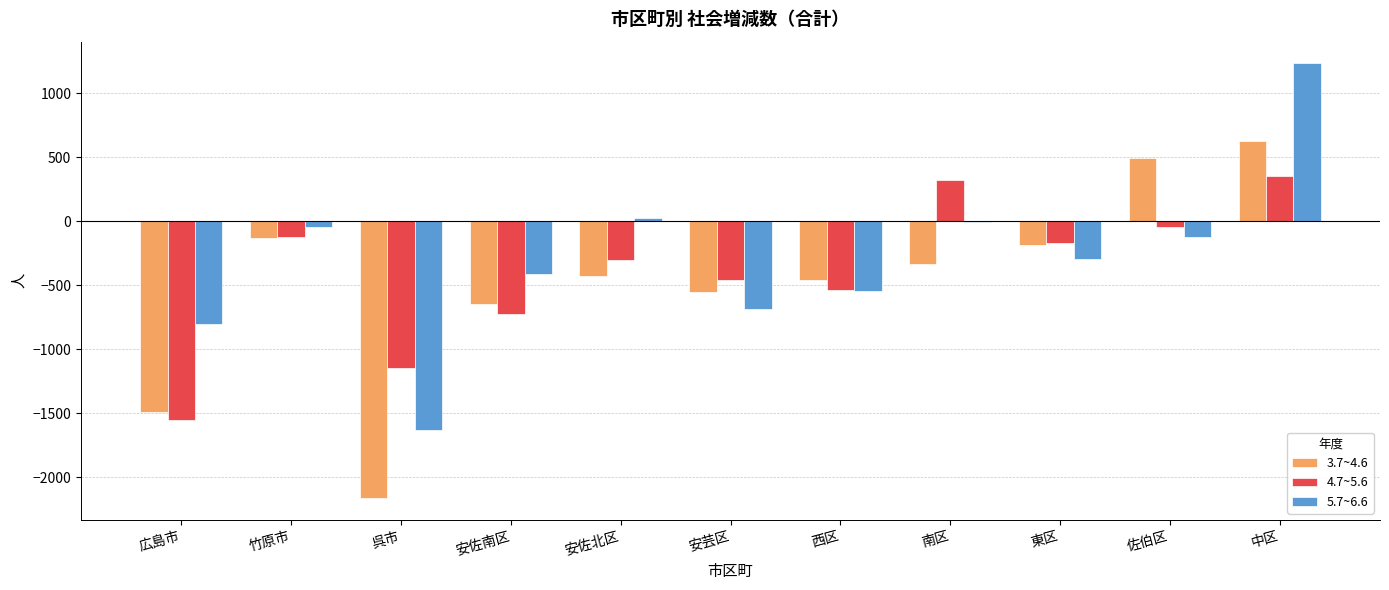

What is the total value across all series at 安芸区?

-1698